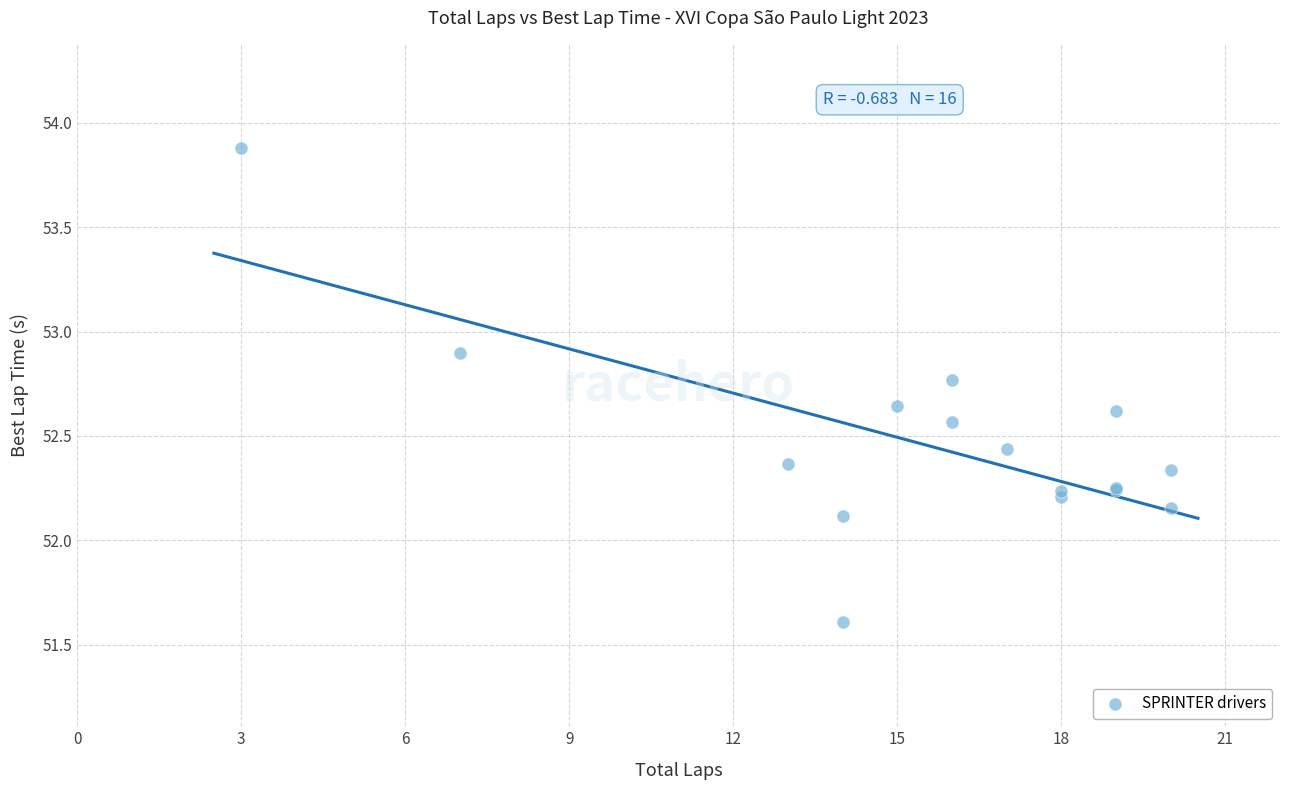

What Y value in the scatter plot is closest to 52?

52.1